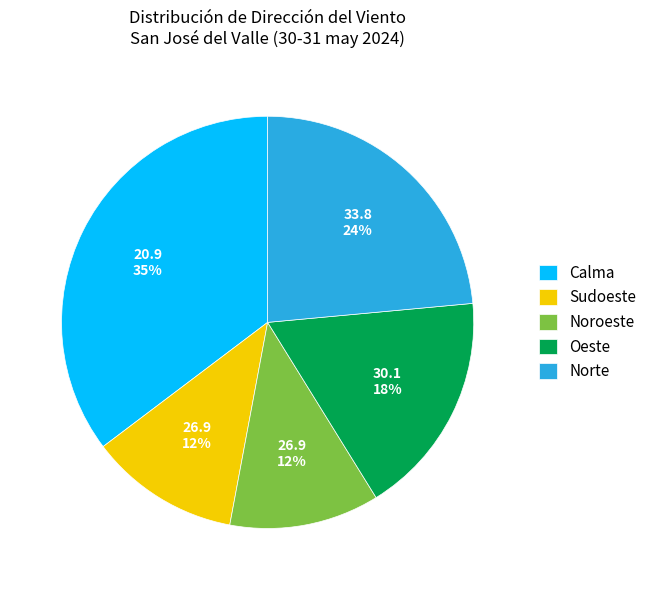

True or false: Sudoeste accounts for 22% of the total.

False